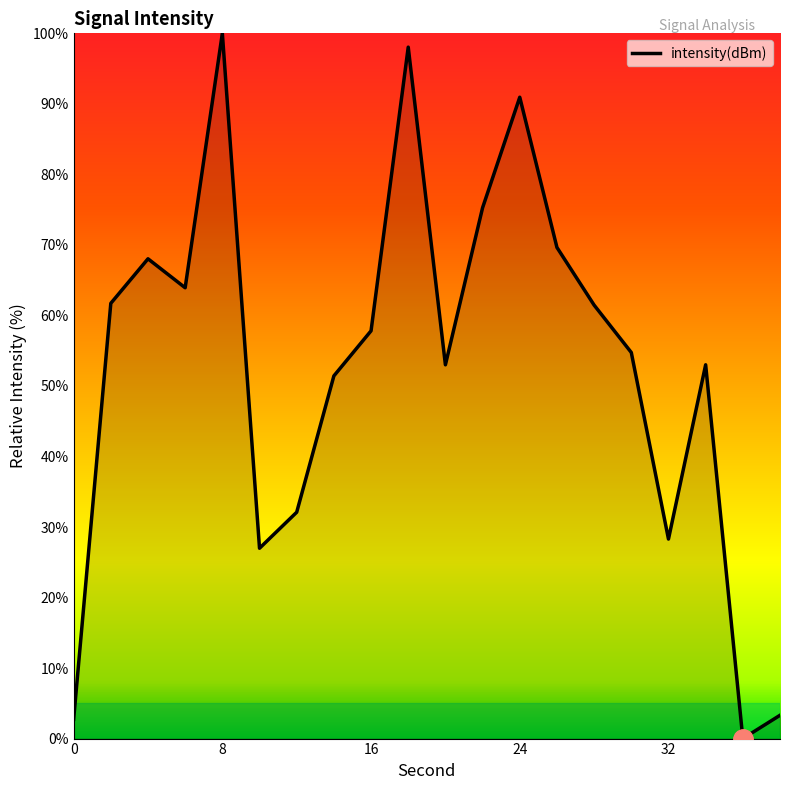

True or false: the data has more than 0 interior local peaks.

True